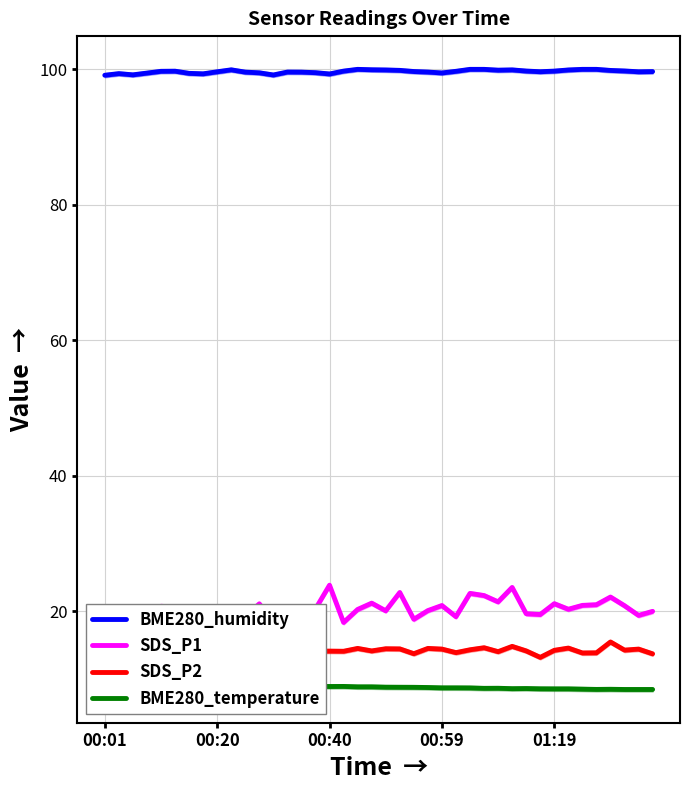

In SDS_P2, how many points are higher than both neighbors (excluding endpoints)?

11